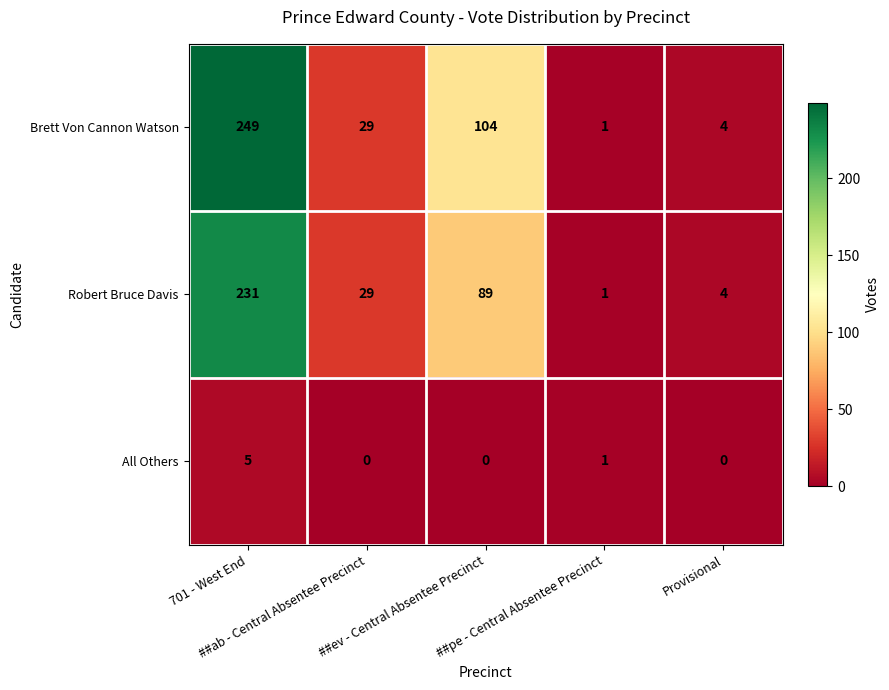

Which series has the largest total across all categories?

Brett Von Cannon Watson